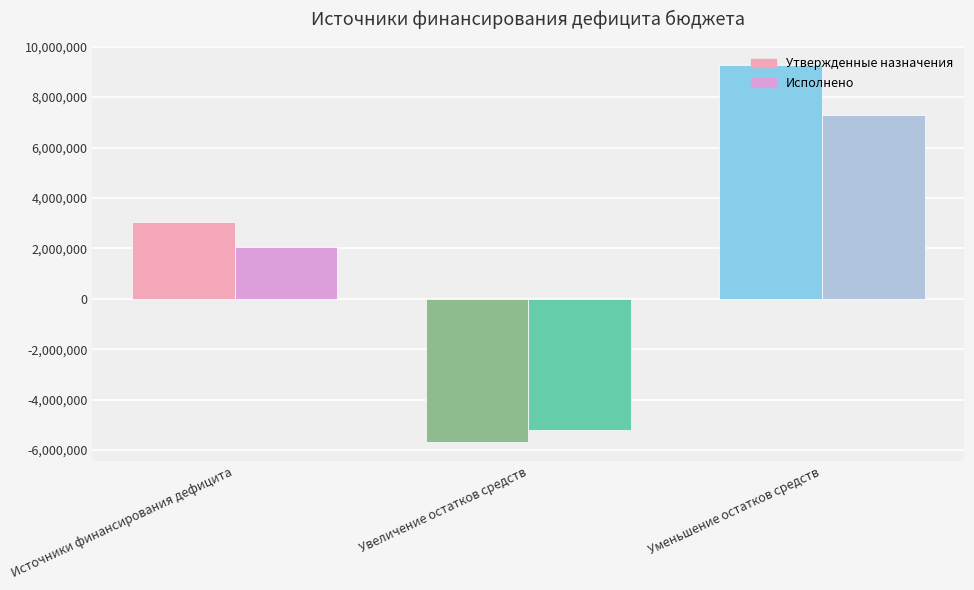

The value of Утвержденные назначения at Увеличение остатков средств is -5692407.0. True or false?

True